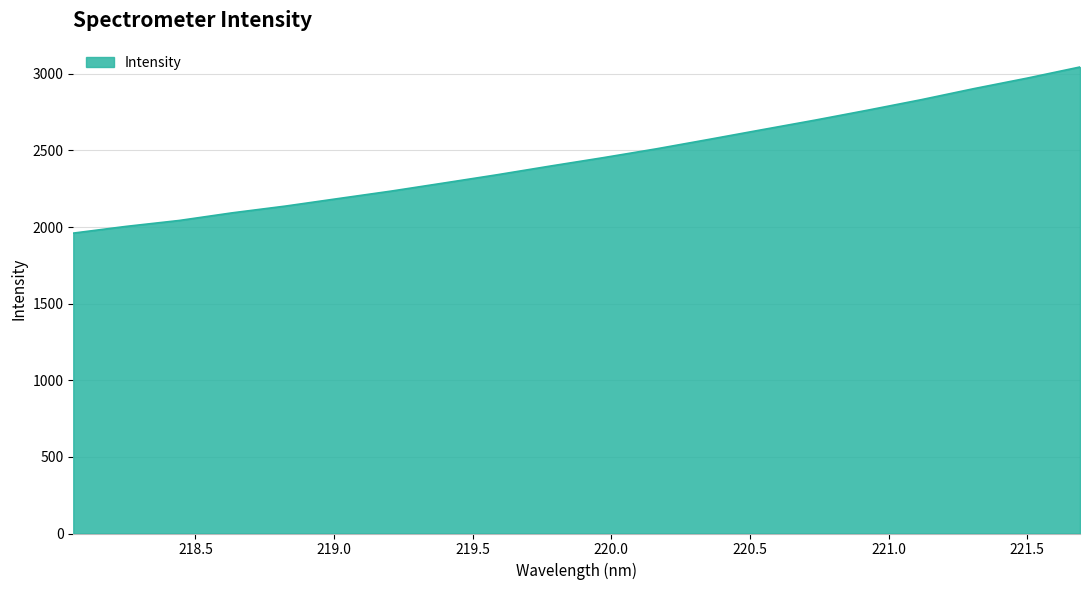

What is the difference between the second highest and minimum values?

1011.2